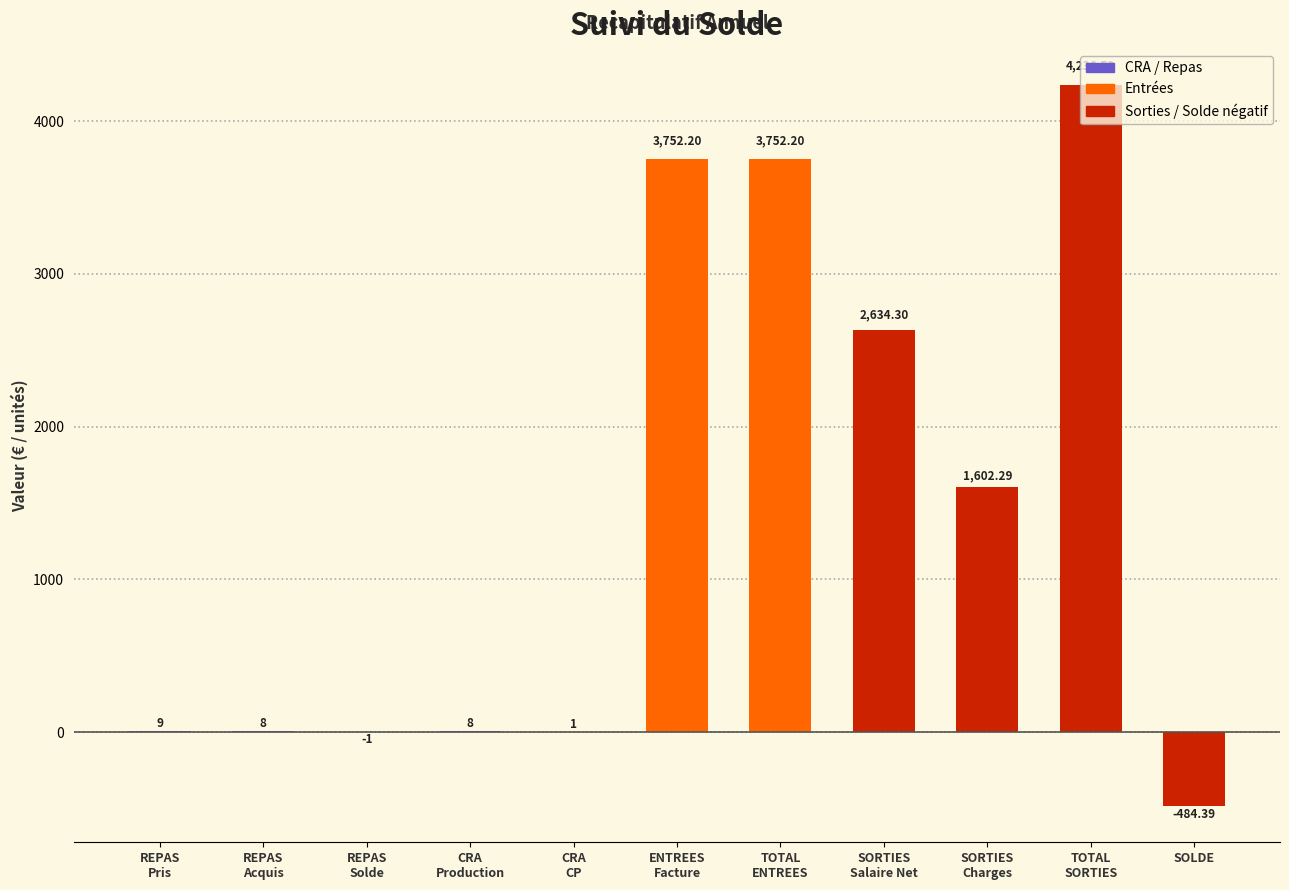

What is the sum of all values?

15518.2